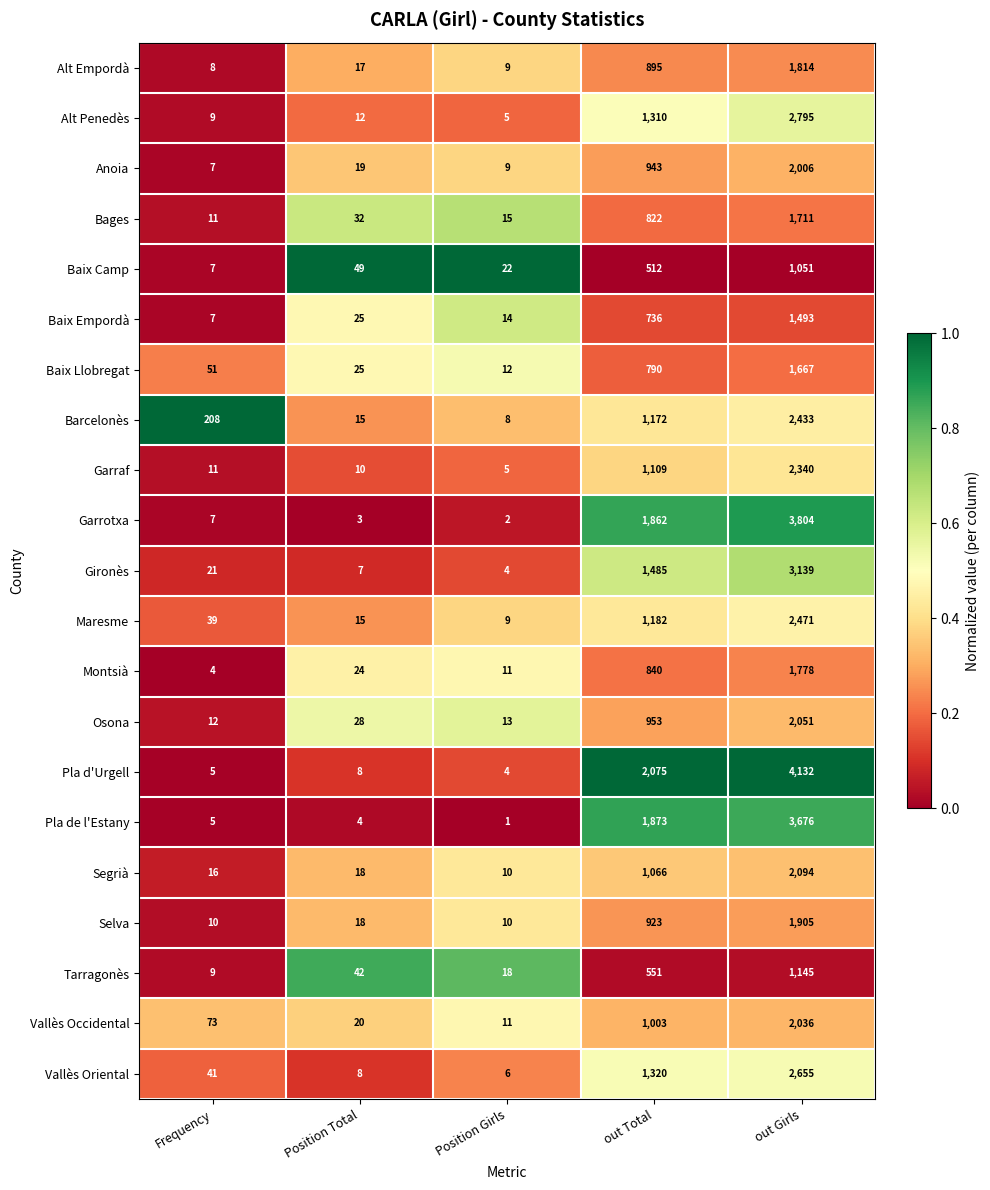

Rank the series by their maximum value, from highest to lowest.

Pla d'Urgell, Garrotxa, Pla de l'Estany, Gironès, Alt Penedès, Vallès Oriental, Maresme, Barcelonès, Garraf, Segrià, Osona, Vallès Occidental, Anoia, Selva, Alt Empordà, Montsià, Bages, Baix Llobregat, Baix Empordà, Tarragonès, Baix Camp